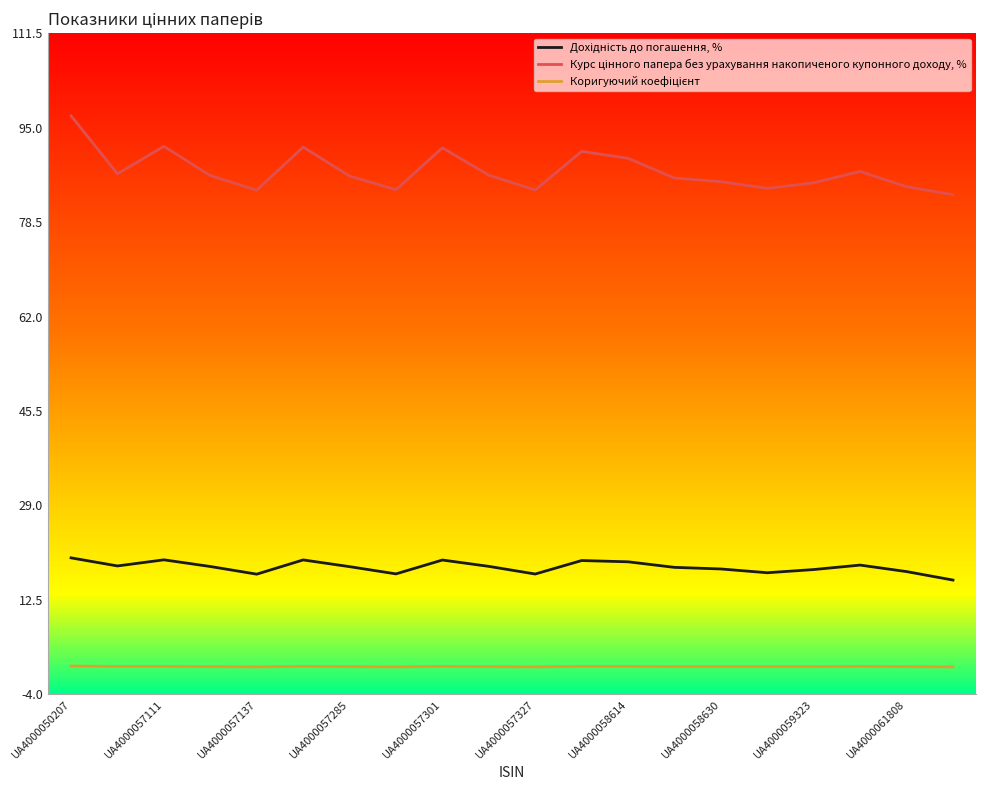

The value of Коригуючий коефіцієнт at UA4000058630 is 1.3. True or false?

False